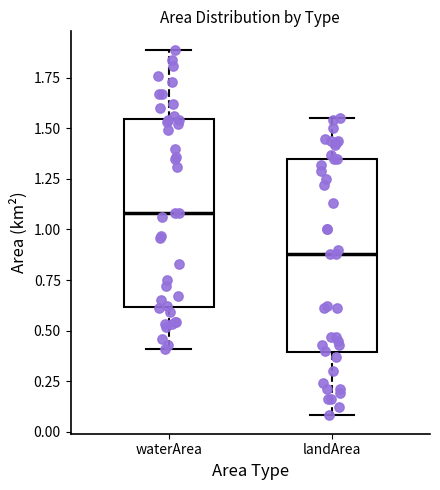

Which box has the highest median line?

waterArea